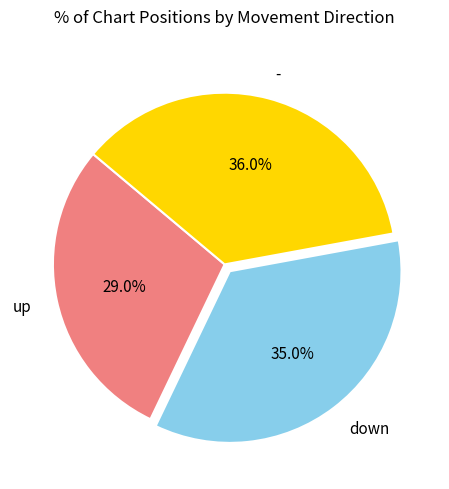

Does any single category account for the majority?

No